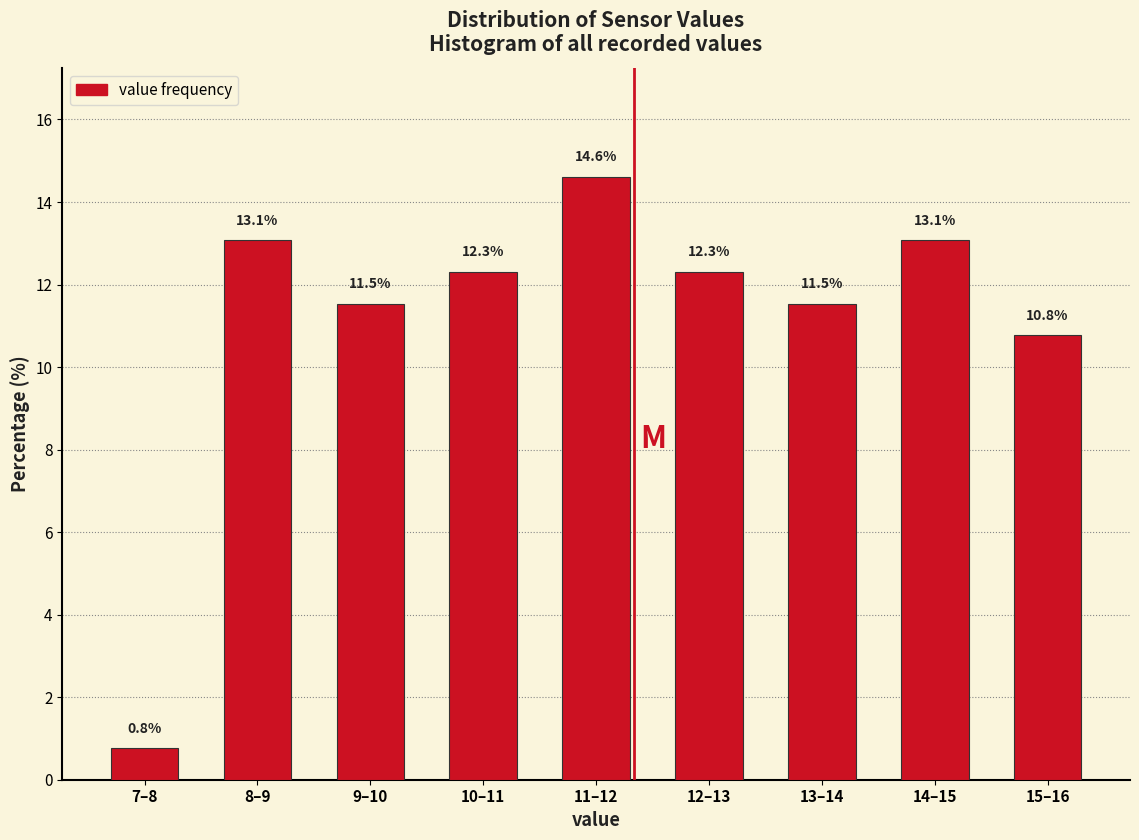

Reading left to right, transcribe all the data shown in this chart.

0.8	13.1	11.5	12.3	14.6	12.3	11.5	13.1	10.8